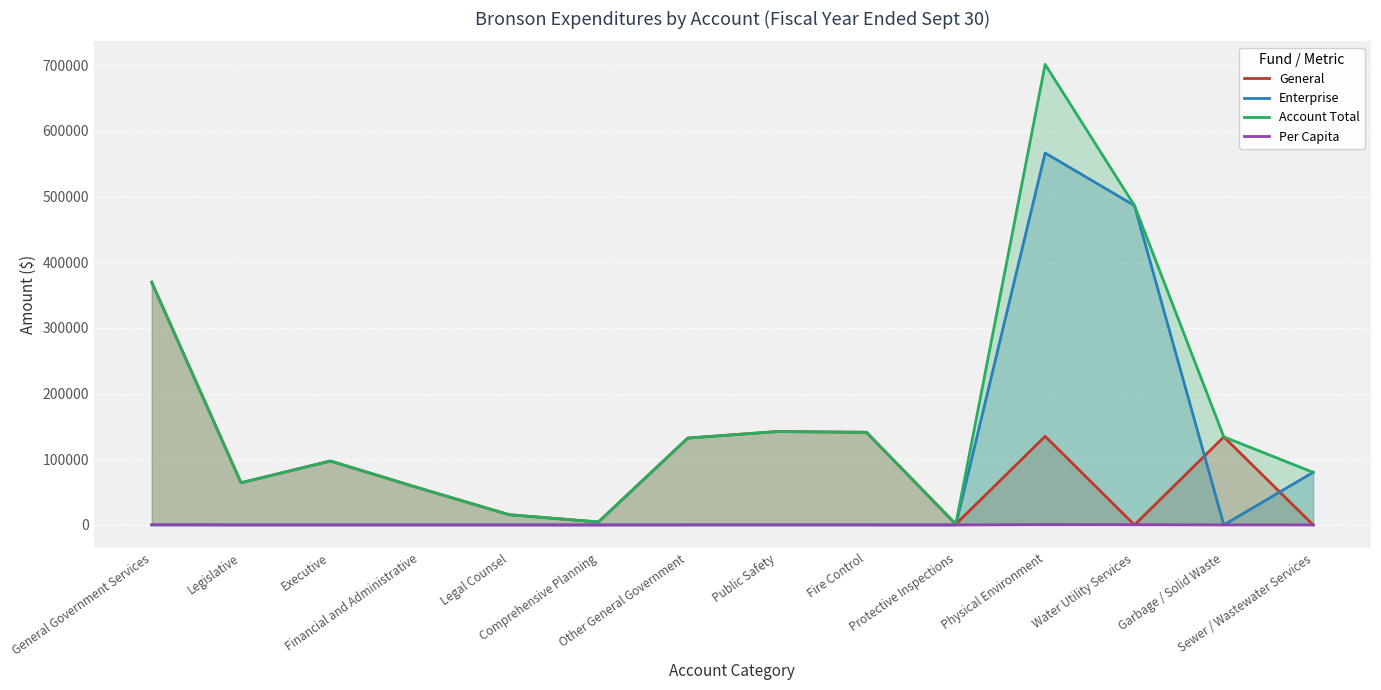

List the series in order of their peak value, highest first.

Account Total, Enterprise, General, Per Capita